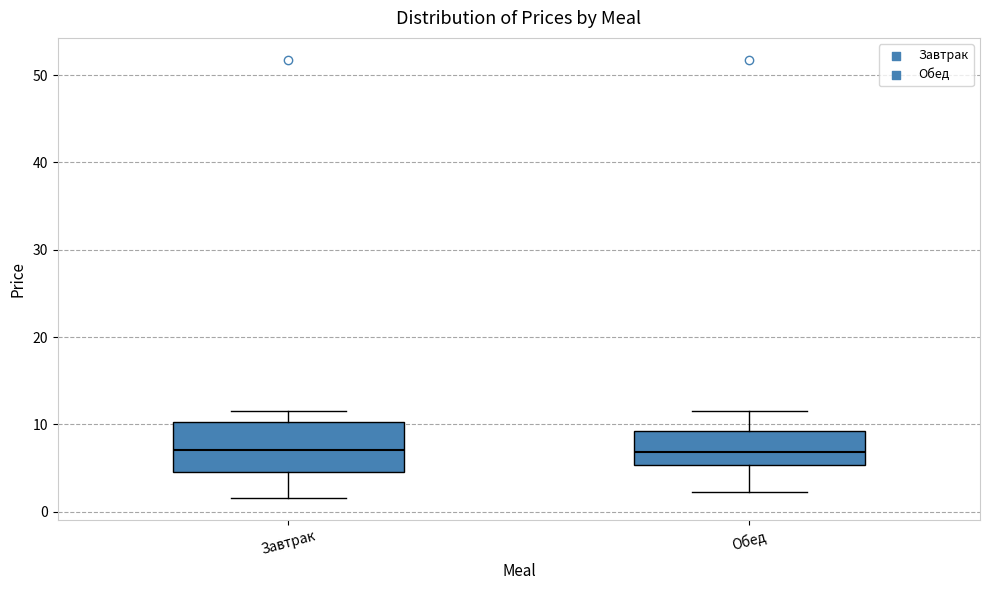

Where does the upper whisker of the box for Завтрак end on the y-axis? The values are not printed on the chart, so give them approximately, as read against the axis.

11